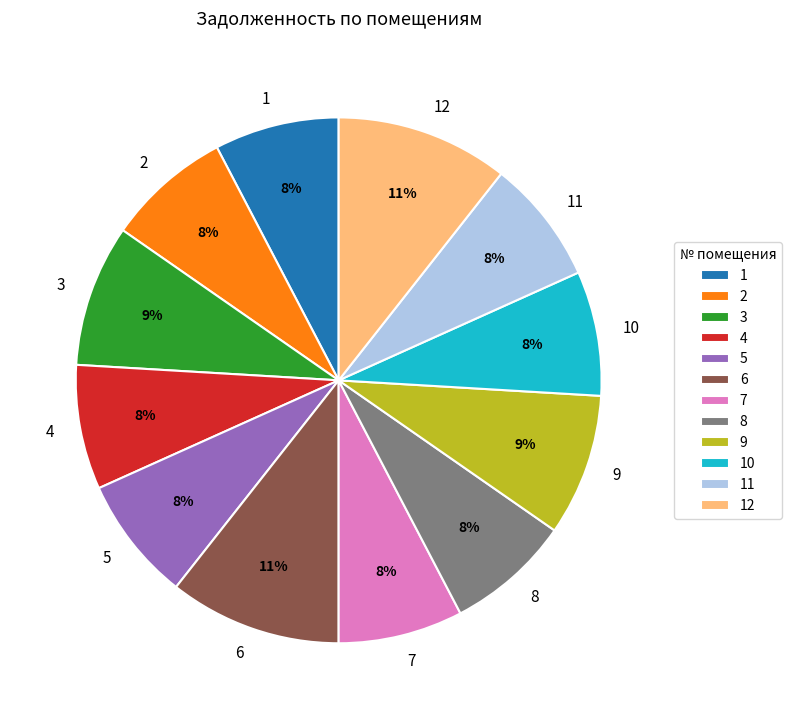

True or false: 11 accounts for 13% of the total.

False